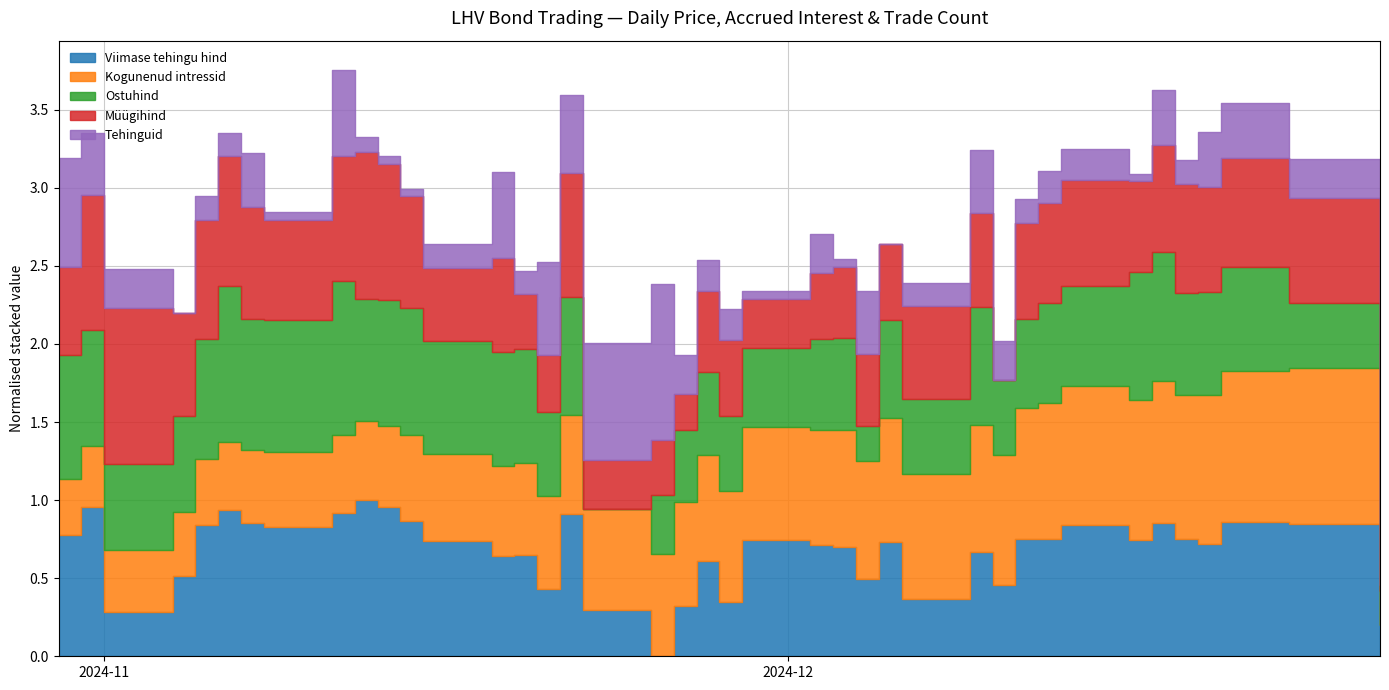

At which category is the sum across all series the highest?

2024-11-11